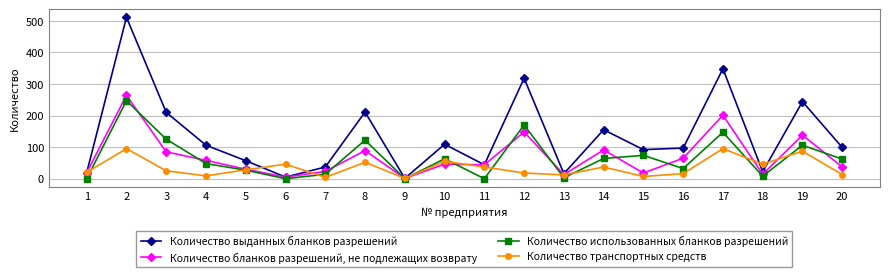

Is it true that Количество бланков разрешений, не подлежащих возврату equals 56 at 20?

False